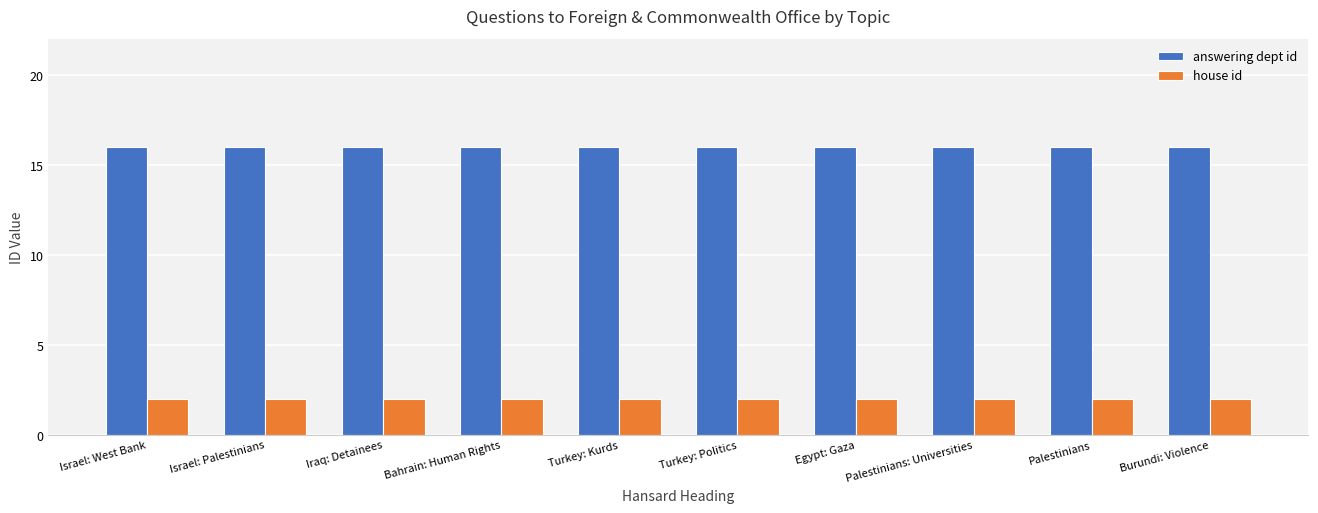

Read the house id value at Israel: West Bank.

2